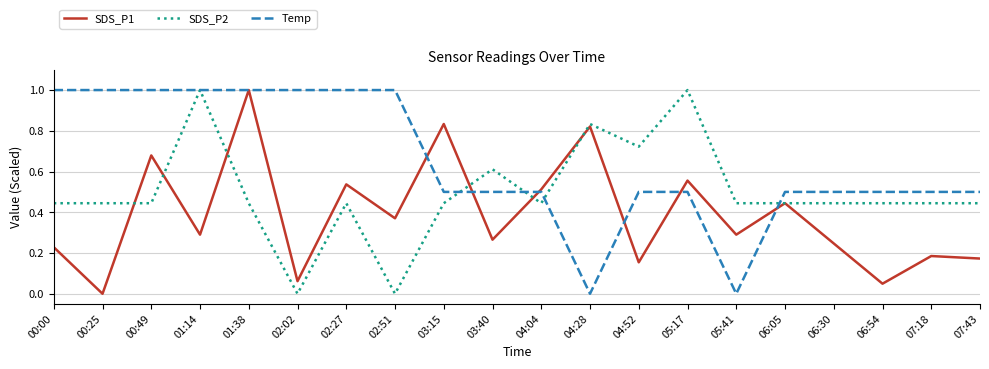

Rank the series at 05:17 from lowest to highest value.

Temp, SDS_P1, SDS_P2